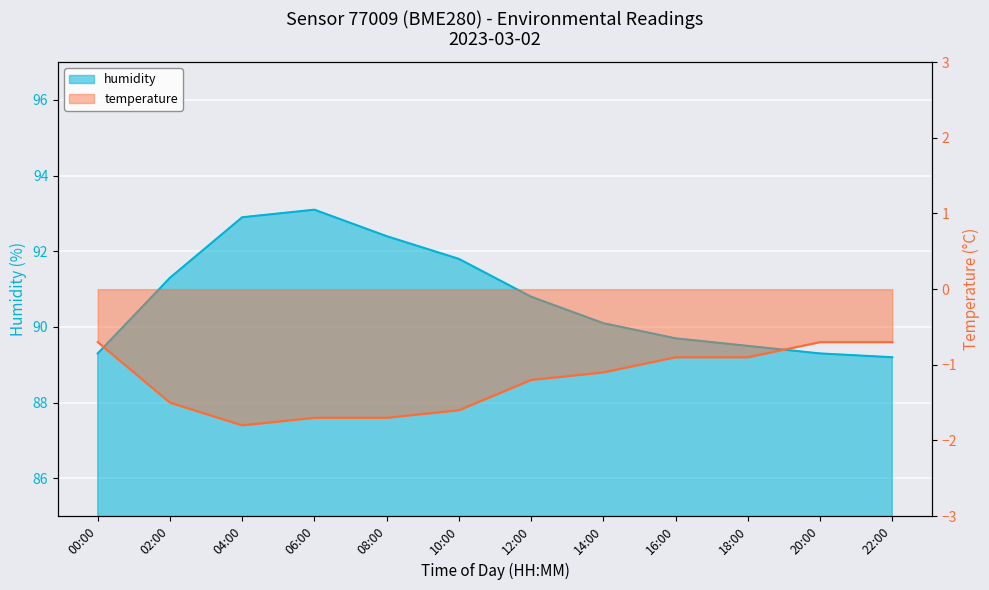

Reading left to right, transcribe all the data shown in this chart.

humidity: 00:00=89.3	02:00=91.3	04:00=92.9	06:00=93.1	08:00=92.4	10:00=91.8	12:00=90.8	14:00=90.1	16:00=89.7	18:00=89.5	20:00=89.3	22:00=89.2
temperature: 00:00=-0.7	02:00=-1.5	04:00=-1.8	06:00=-1.7	08:00=-1.7	10:00=-1.6	12:00=-1.2	14:00=-1.1	16:00=-0.9	18:00=-0.9	20:00=-0.7	22:00=-0.7